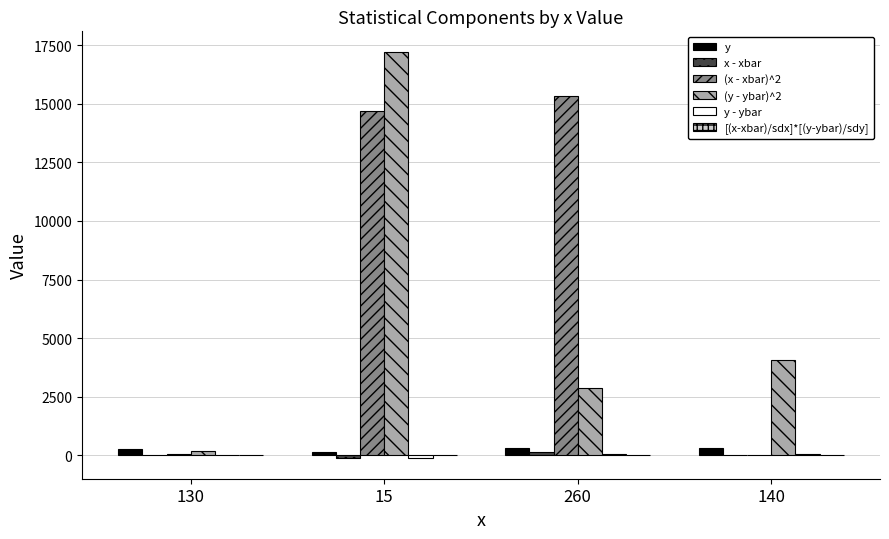

What is the total value across all series at 140?

4475.7